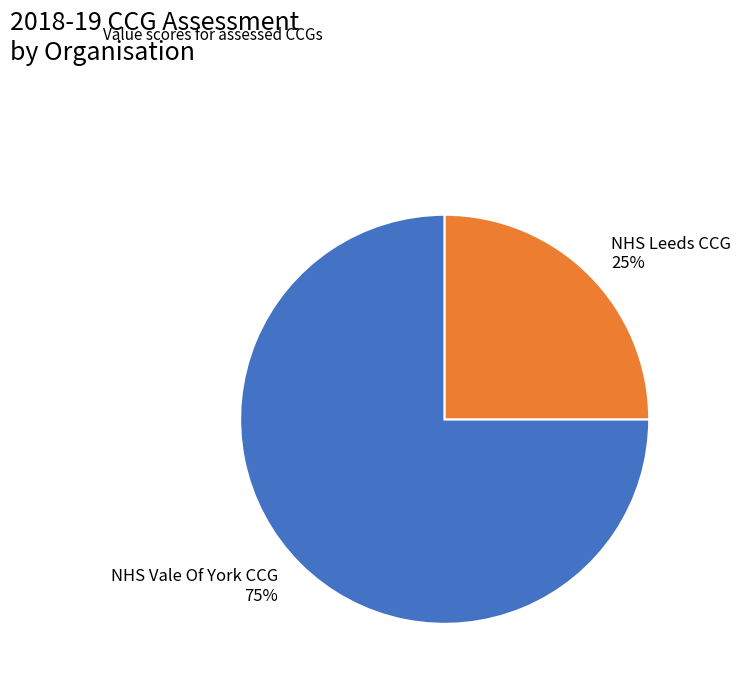

The NHS Leeds CCG slice represents 25% of the pie. True or false?

True